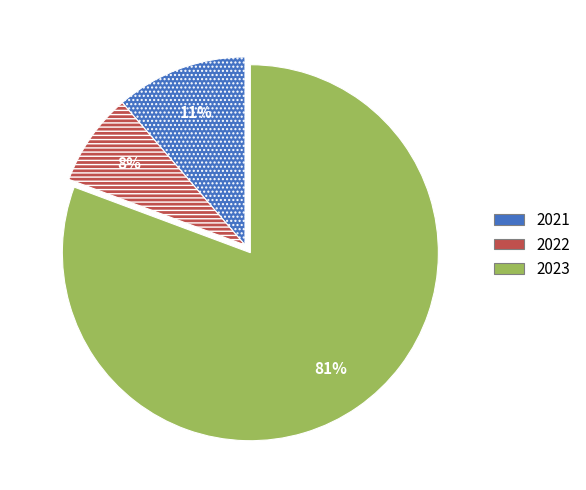

True or false: 2021 accounts for 11% of the total.

True